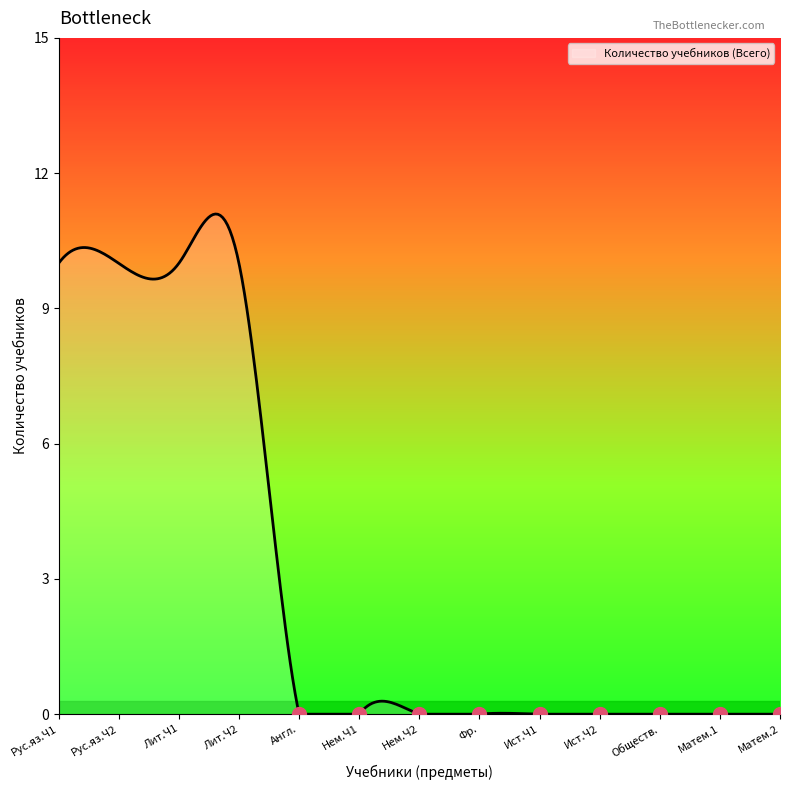

True or false: the data has more than 0 interior local peaks.

True